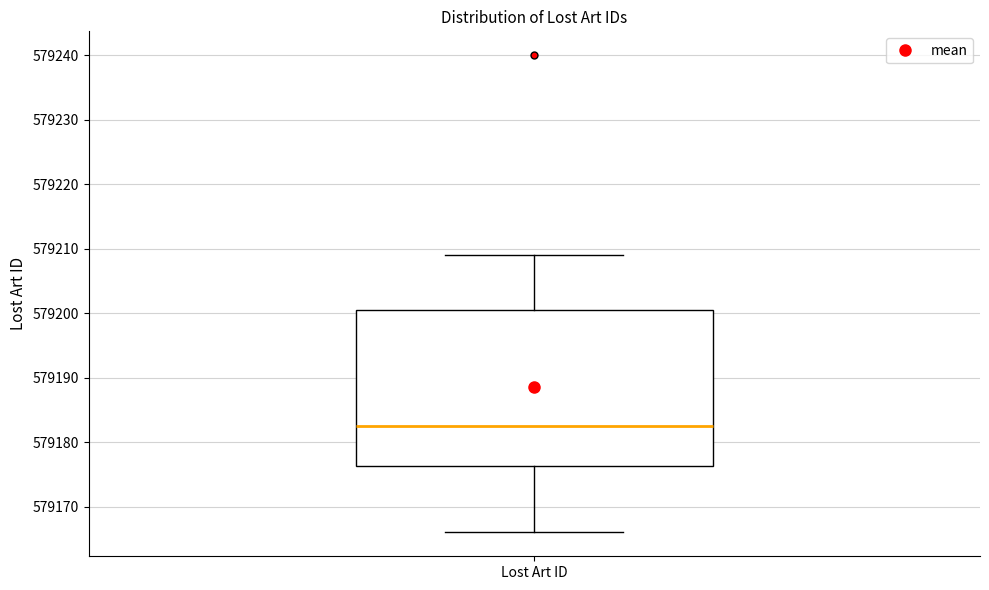

Where does the lower whisker of the box for Lost Art ID end on the y-axis? The values are not printed on the chart, so give them approximately, as read against the axis.

579166